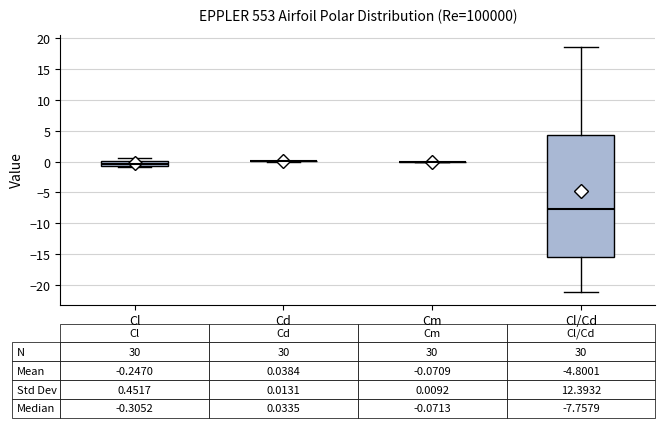

Which box is the tallest, from its lower edge to its upper edge?

Cl/Cd